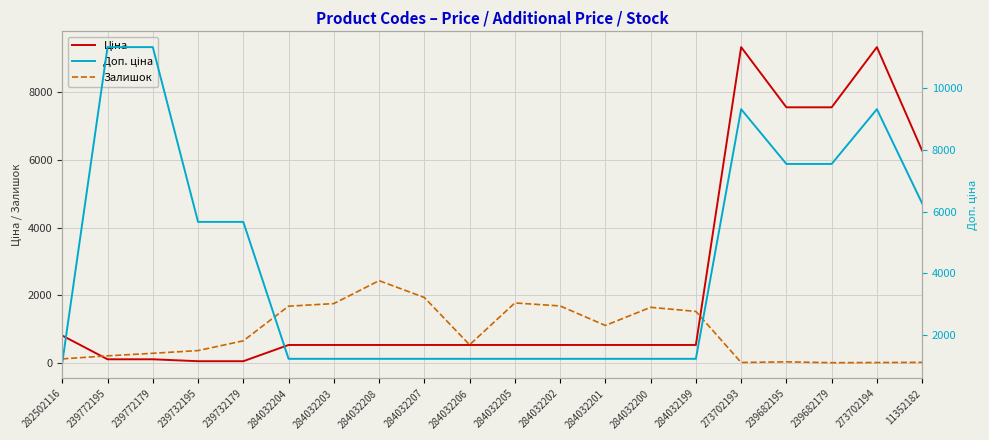

How many data points in Залишок are above 658?

9